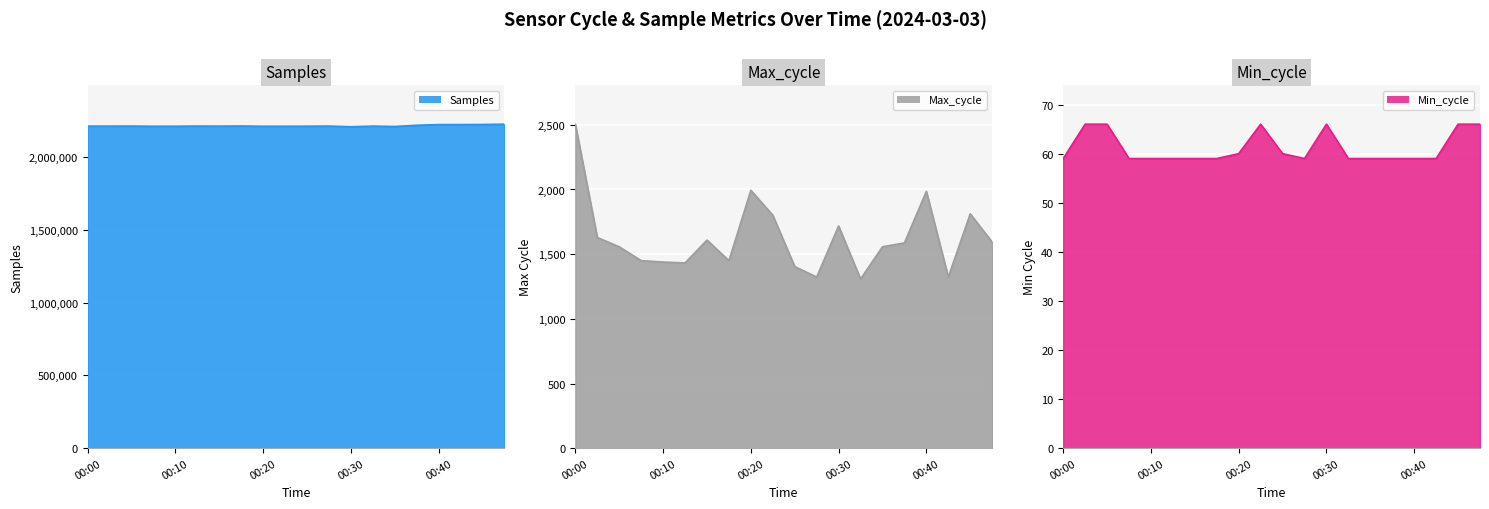

Rank the series by their maximum value, from lowest to highest.

Min_cycle, Max_cycle, Samples